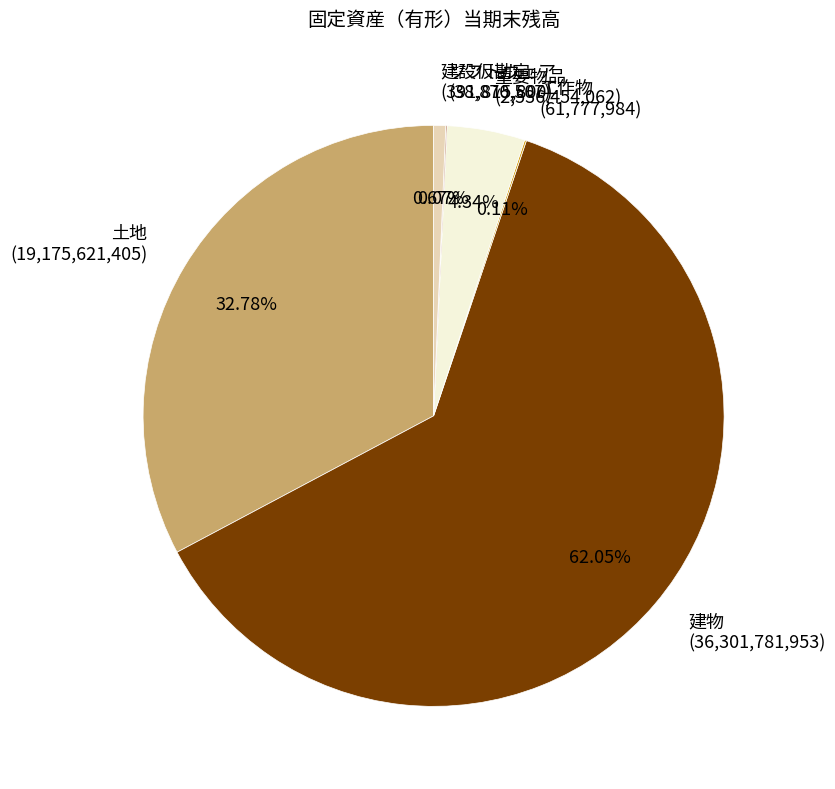

To the nearest percent, what is the difference between the 重要物品 and 建物 slice percentages?

58%